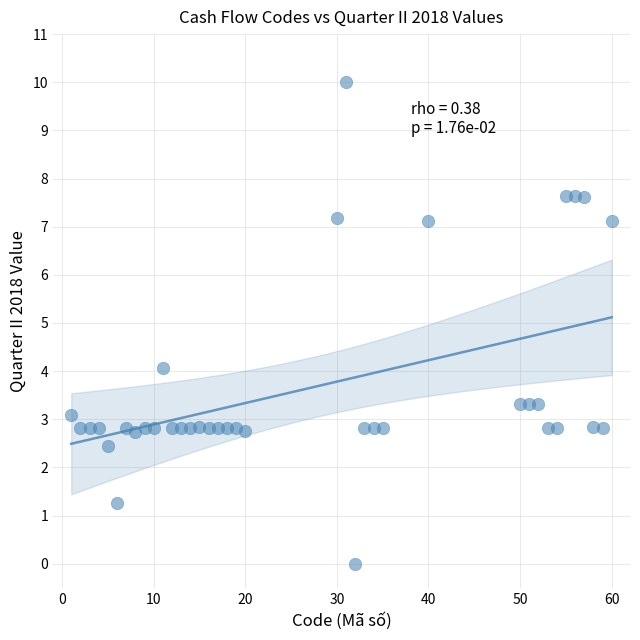

What Y value in the scatter plot is closest to 5?

4.1